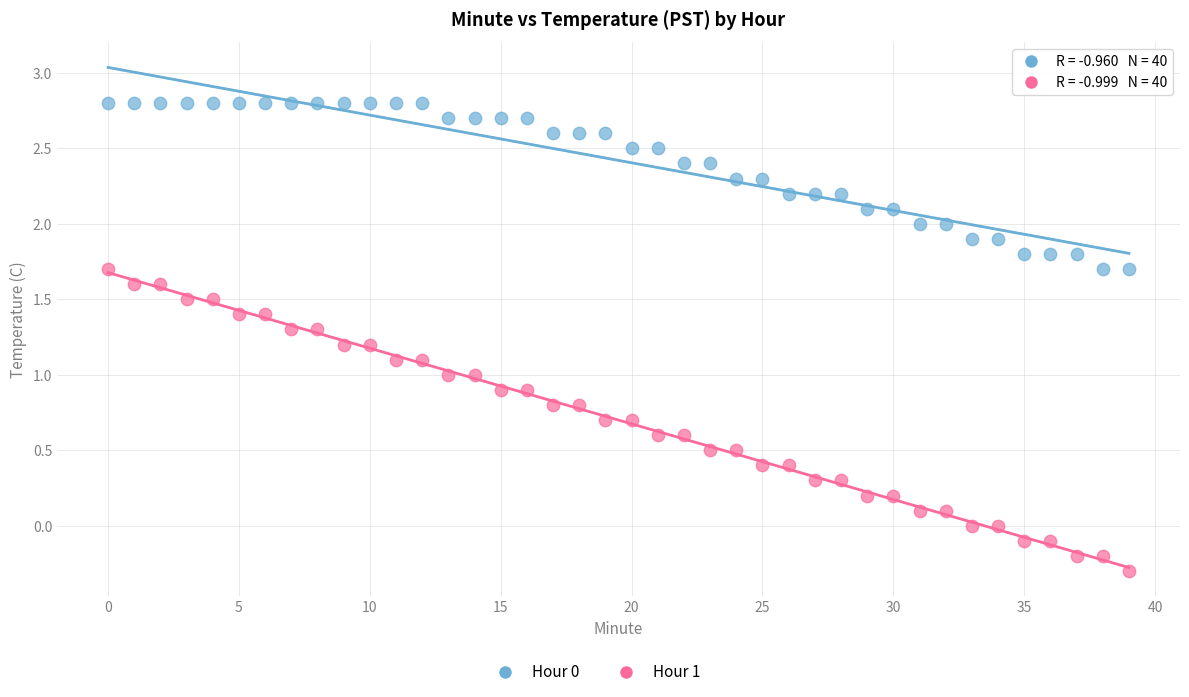

Which series reaches the minimum Y coordinate?

Hour 1